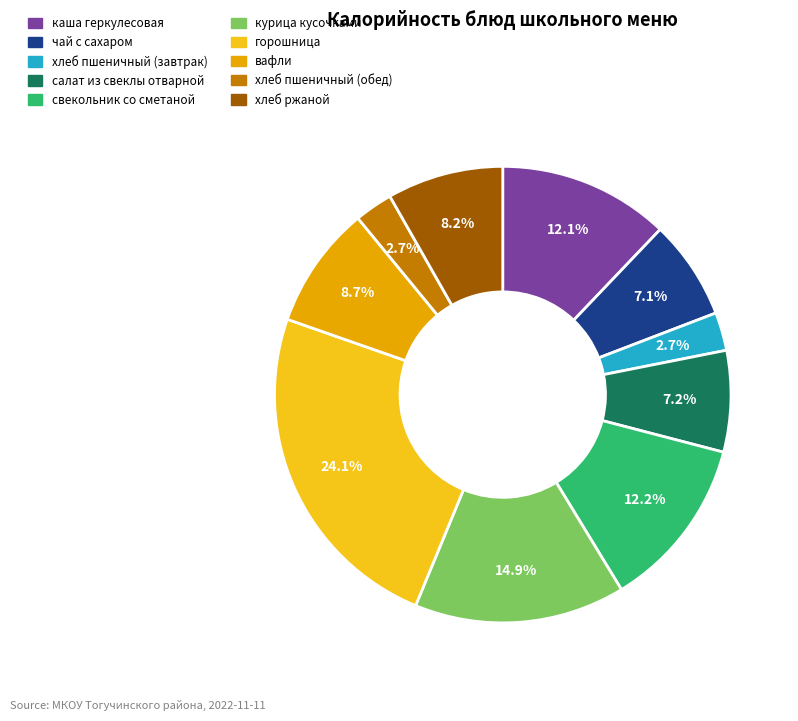

To the nearest percent, what is the difference between the largest and smallest slice percentages?

21%